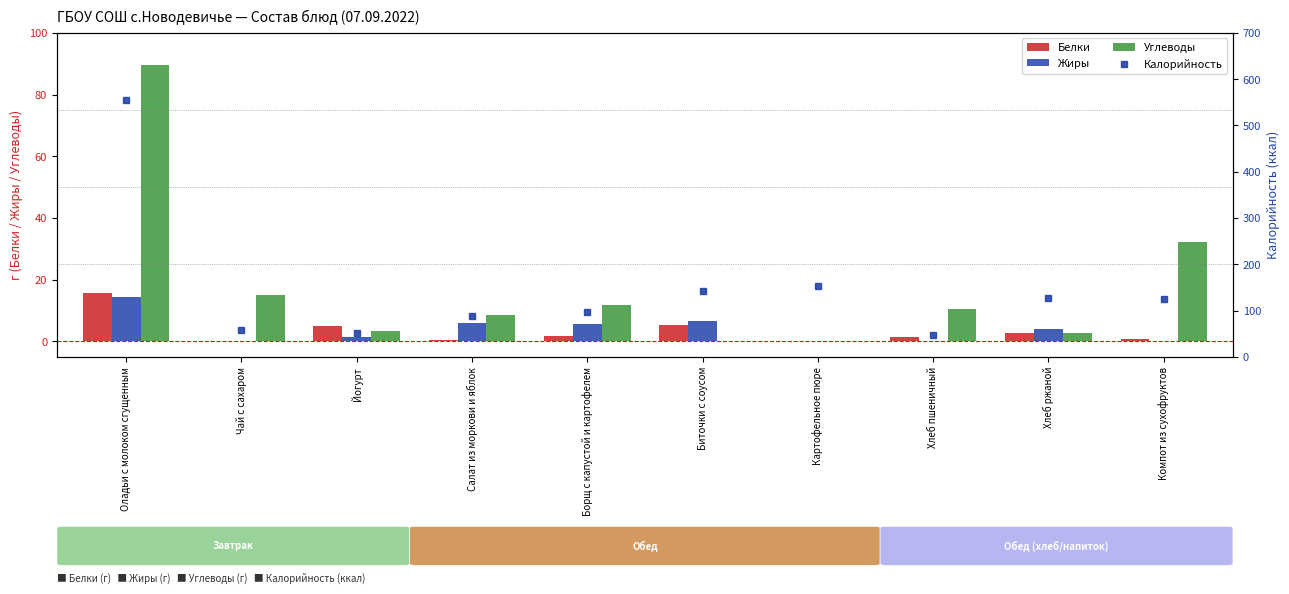

What is the maximum value for Белки?

15.7